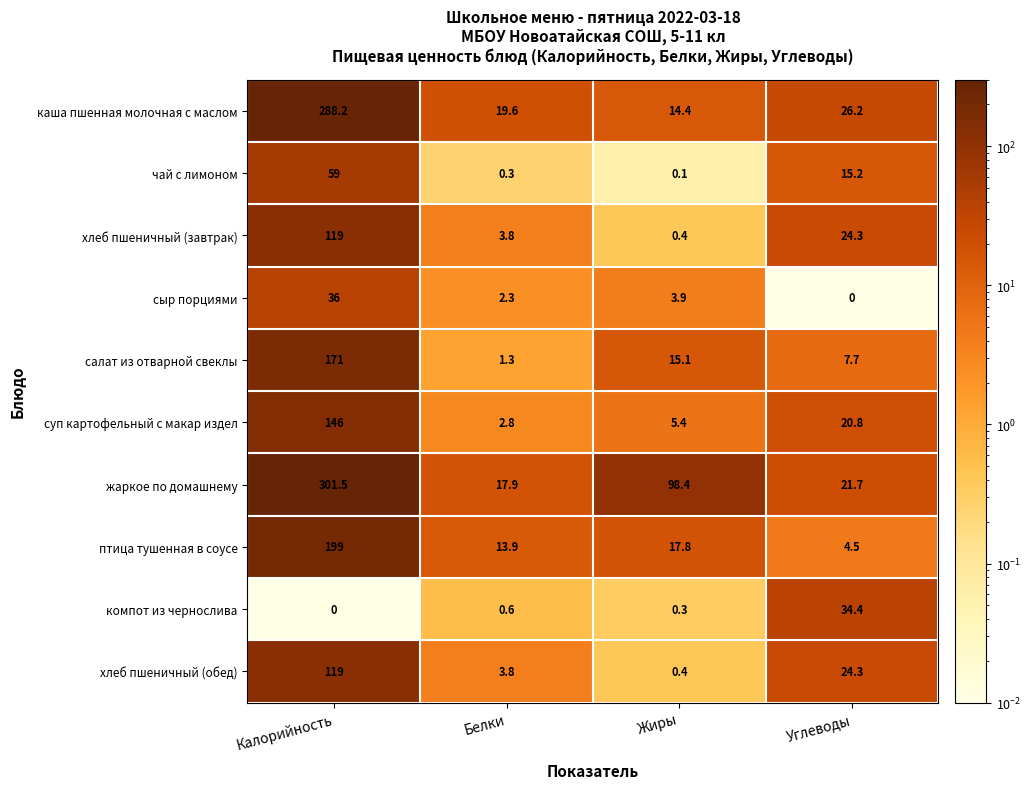

Which series has the widest spread of values?

жаркое по домашнему